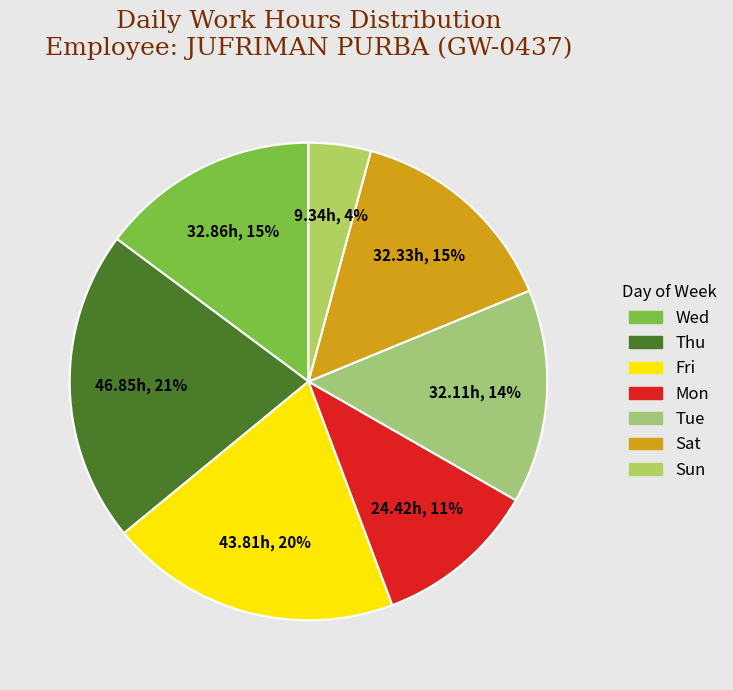

Count the number of slices in the pie.

7